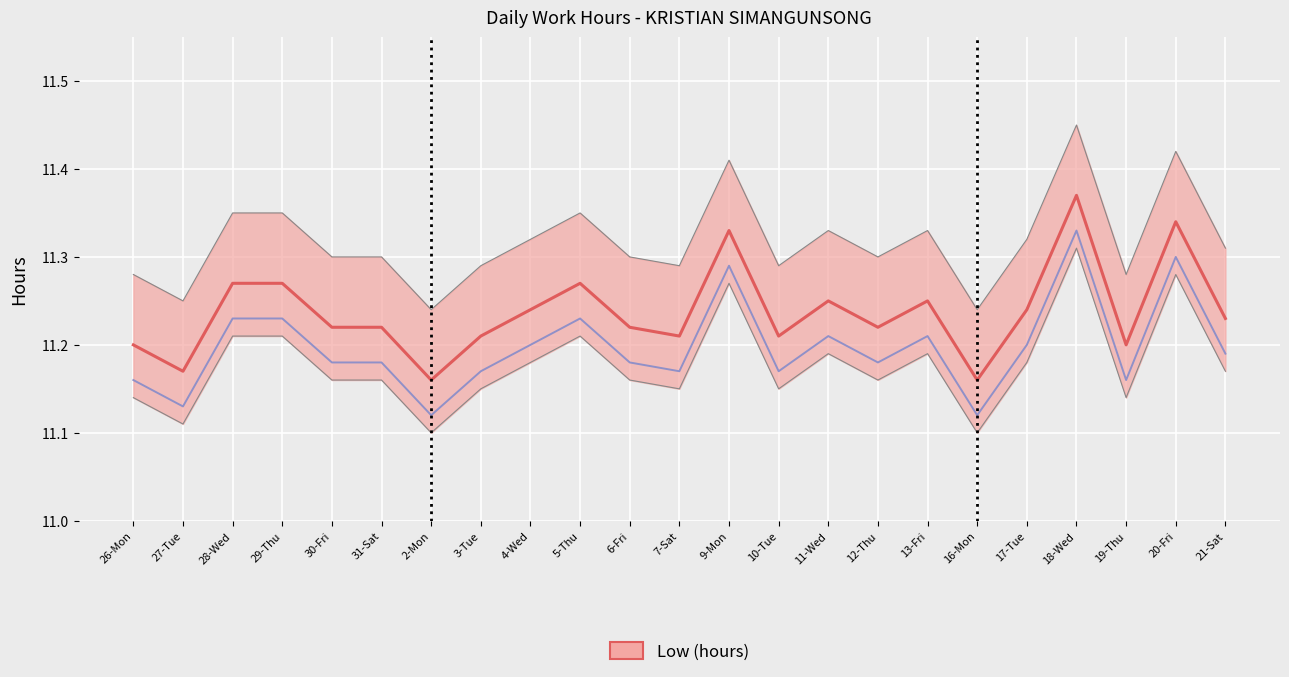

What is the value of the 4th point from the left?

11.3